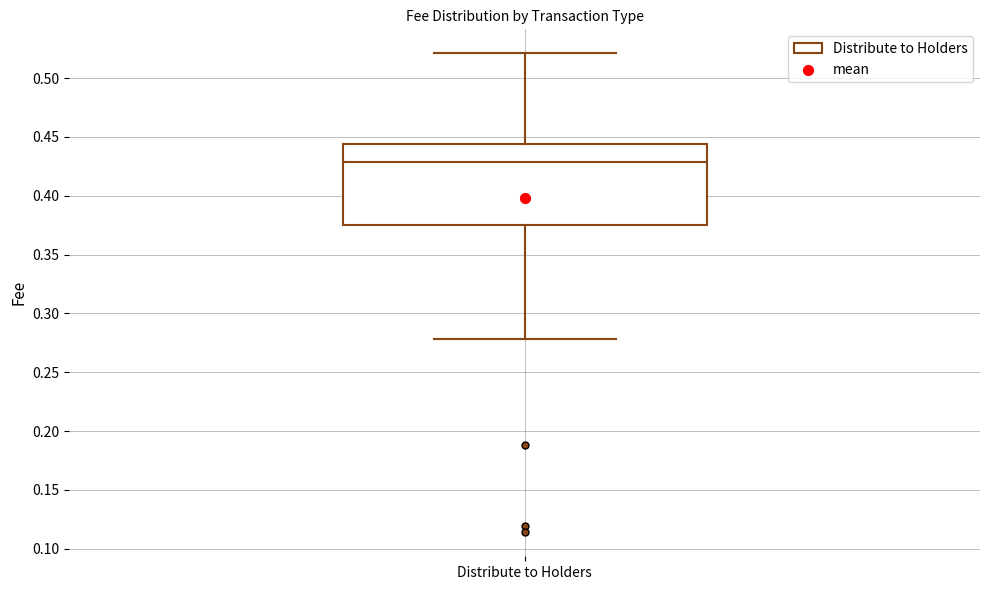

Where is the lower edge of the box for Distribute to Holders on the y-axis? The values are not printed on the chart, so give them approximately, as read against the axis.

0.375